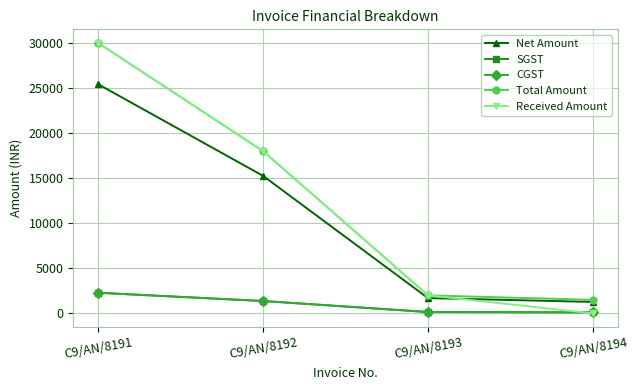

Which series has the widest spread of values?

Received Amount